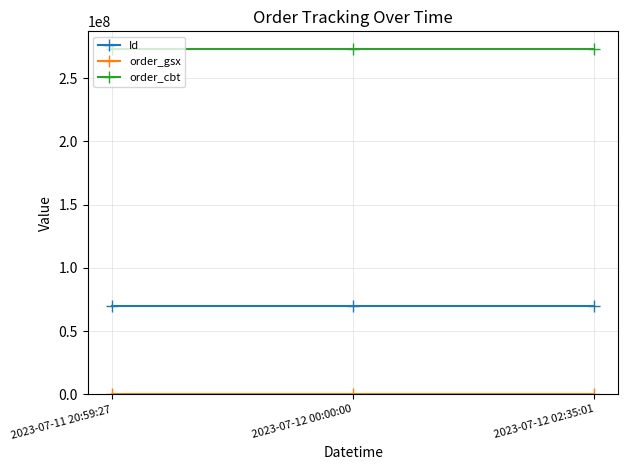

What is the label of the 3rd point from the right?

2023-07-11 20:59:27